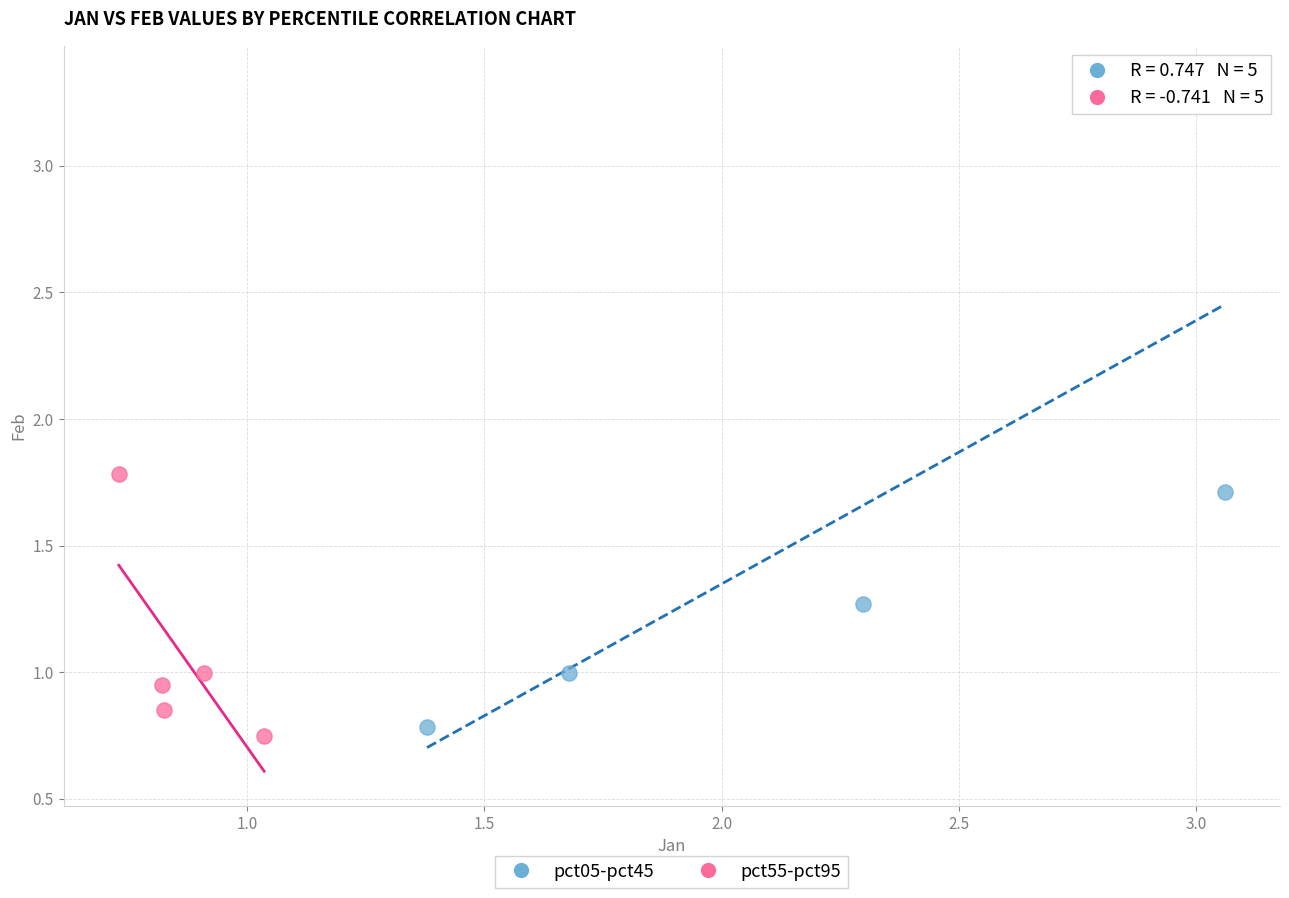

Which series contains the lowest Y value?

pct55-pct95